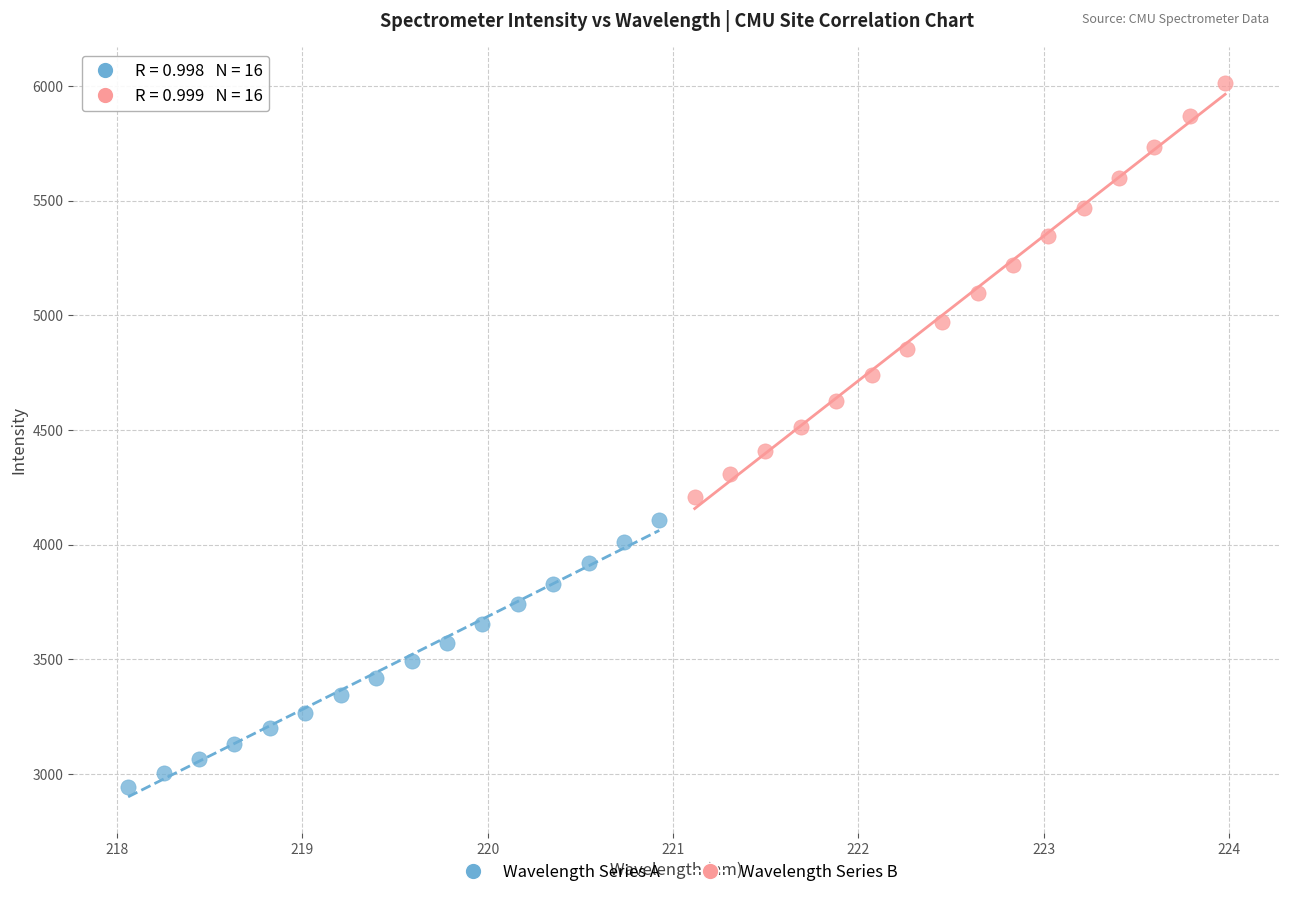

Which series reaches the maximum Y coordinate?

Wavelength Series B